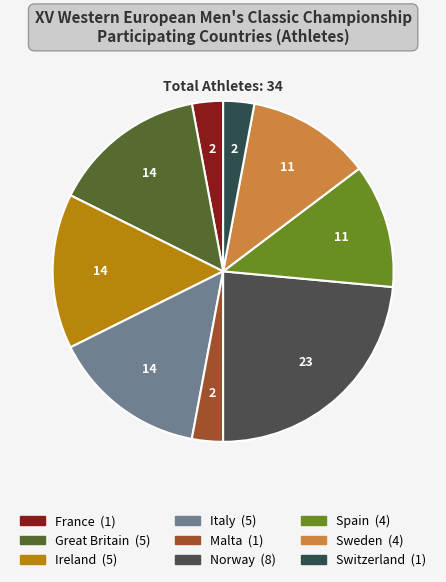

To the nearest percent, what portion does Norway represent?

24%